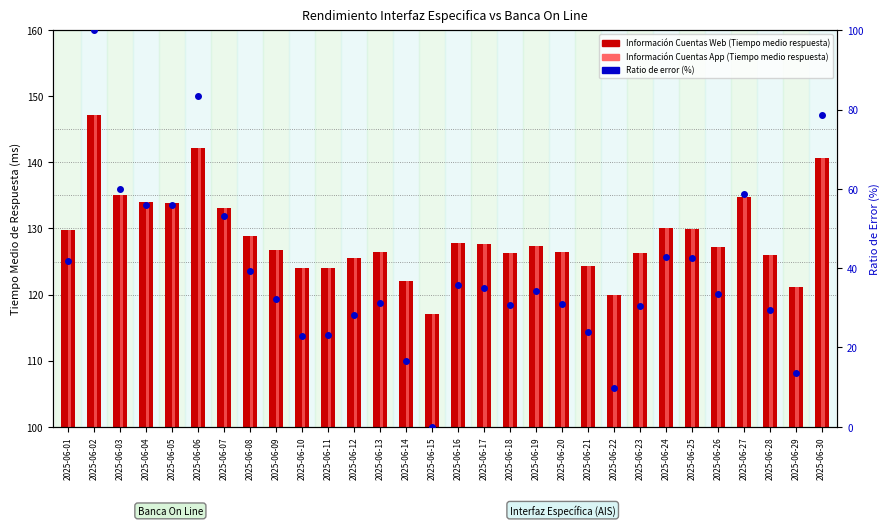

Which series contains the lowest Y value?

Ratio de error (%)